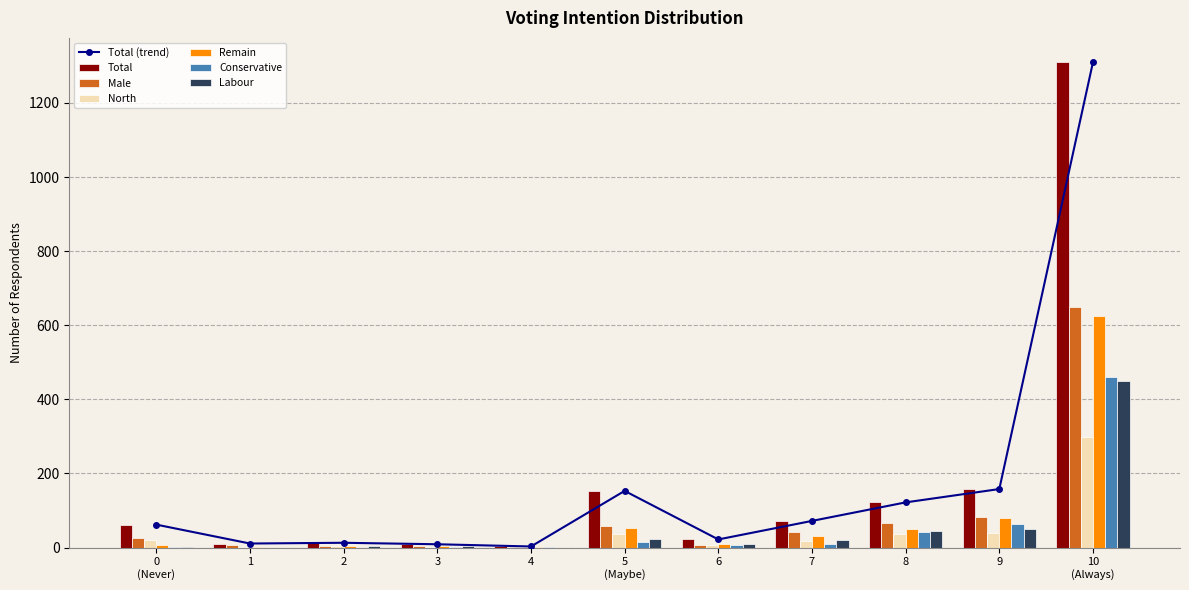

What is the maximum value for Conservative?

461